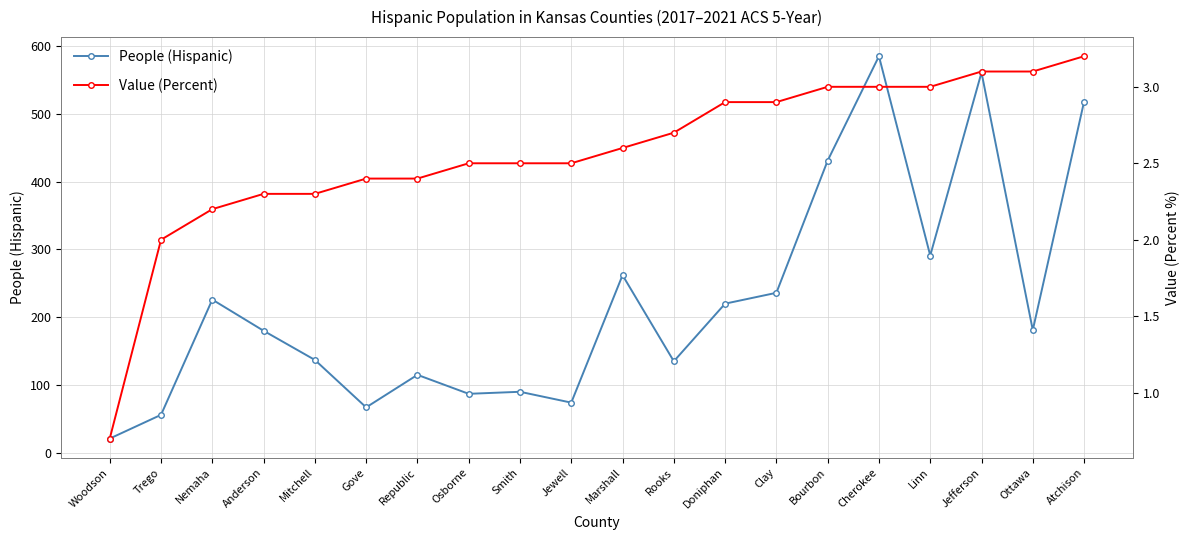

Is this an area chart (filled region under the line)?

No